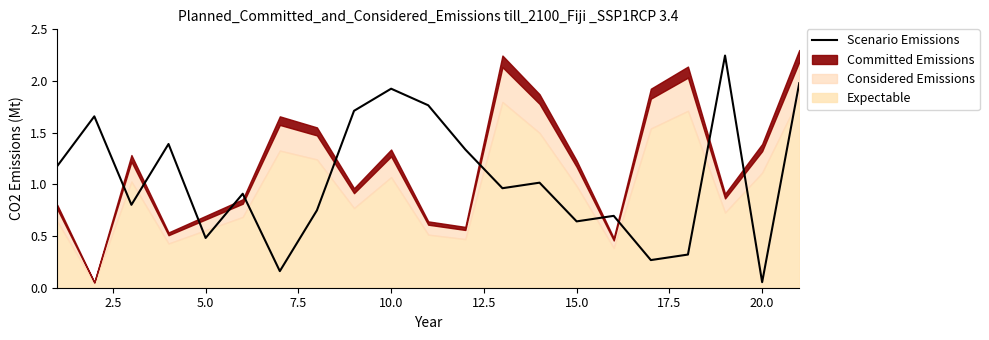

What is the minimum value shown in the chart?

0.1